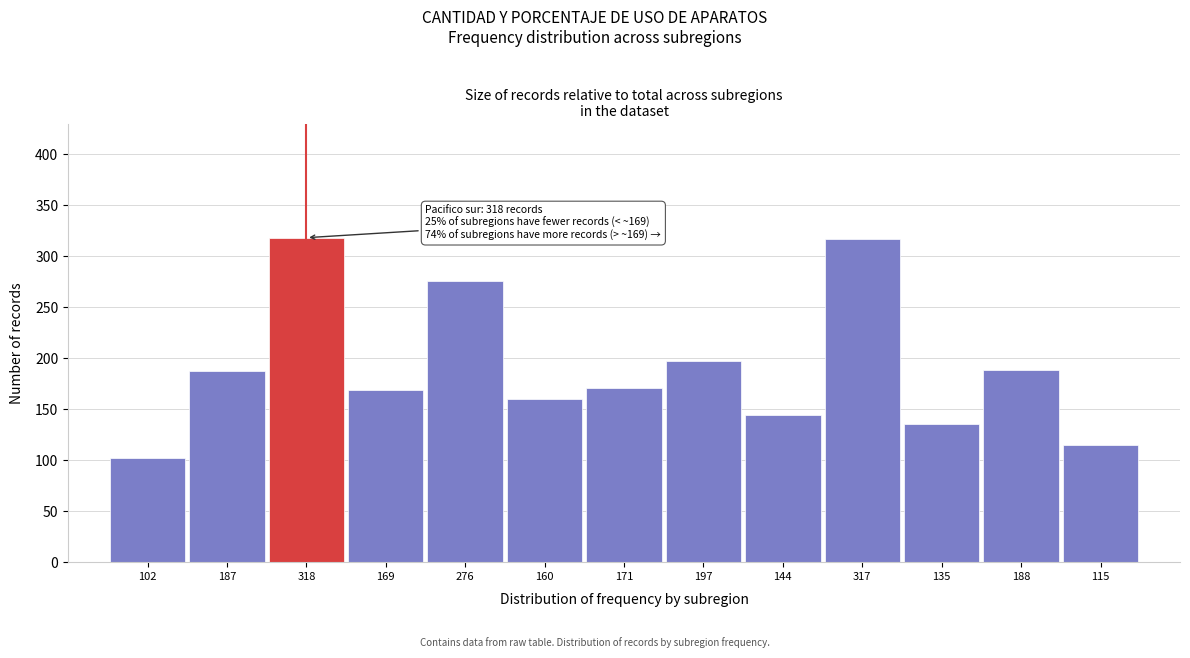

The chart shows a value of 171 at 171. True or false?

True